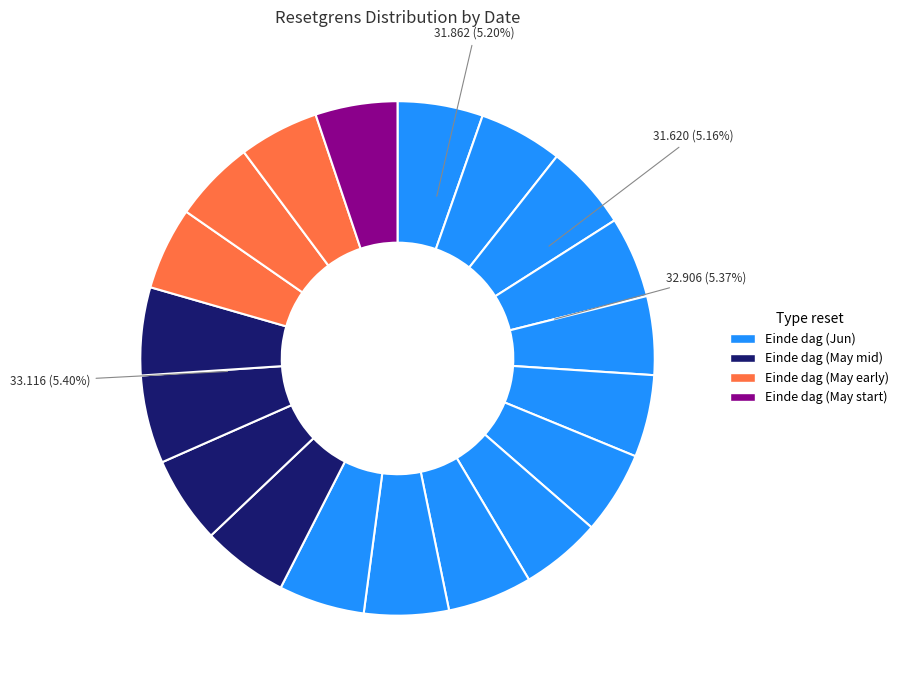

Does 2025-05-07 account for over 50% of the chart?

No